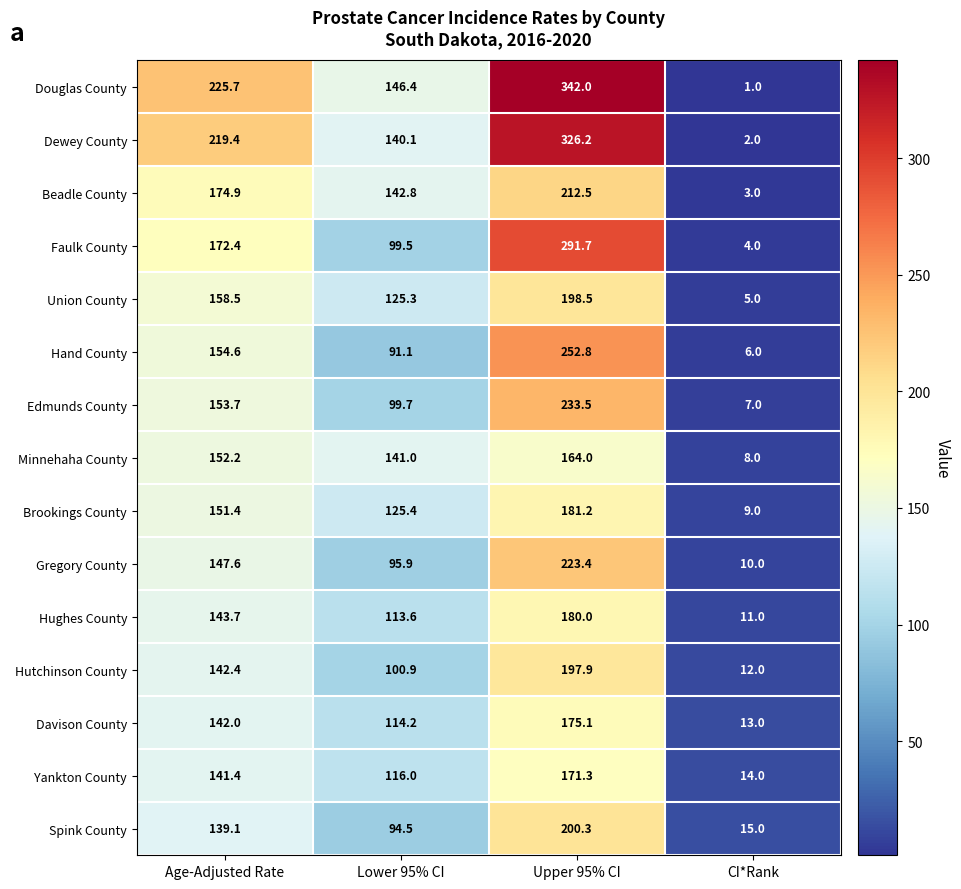

What is the spread (max minus min) of values at CI*Rank?

14.0